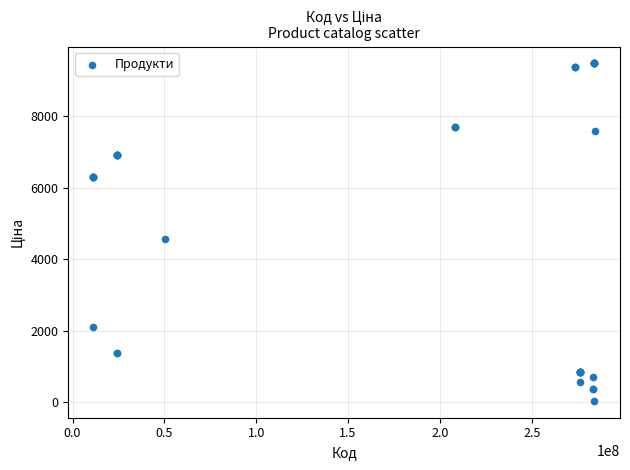

What Y value in the scatter plot is closest to 4756?

4561.9